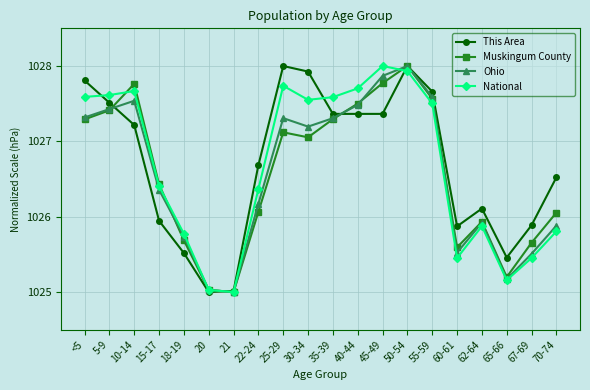

At which label does Ohio first exceed 1027?

<5